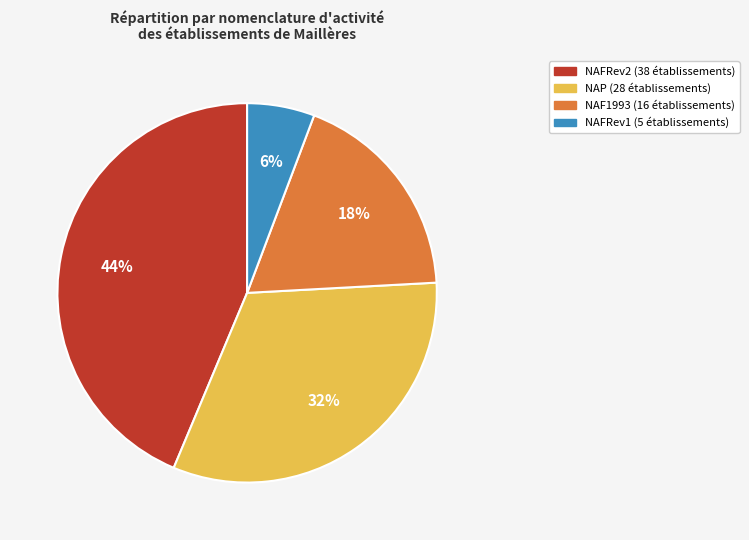

Does any single category account for the majority?

No